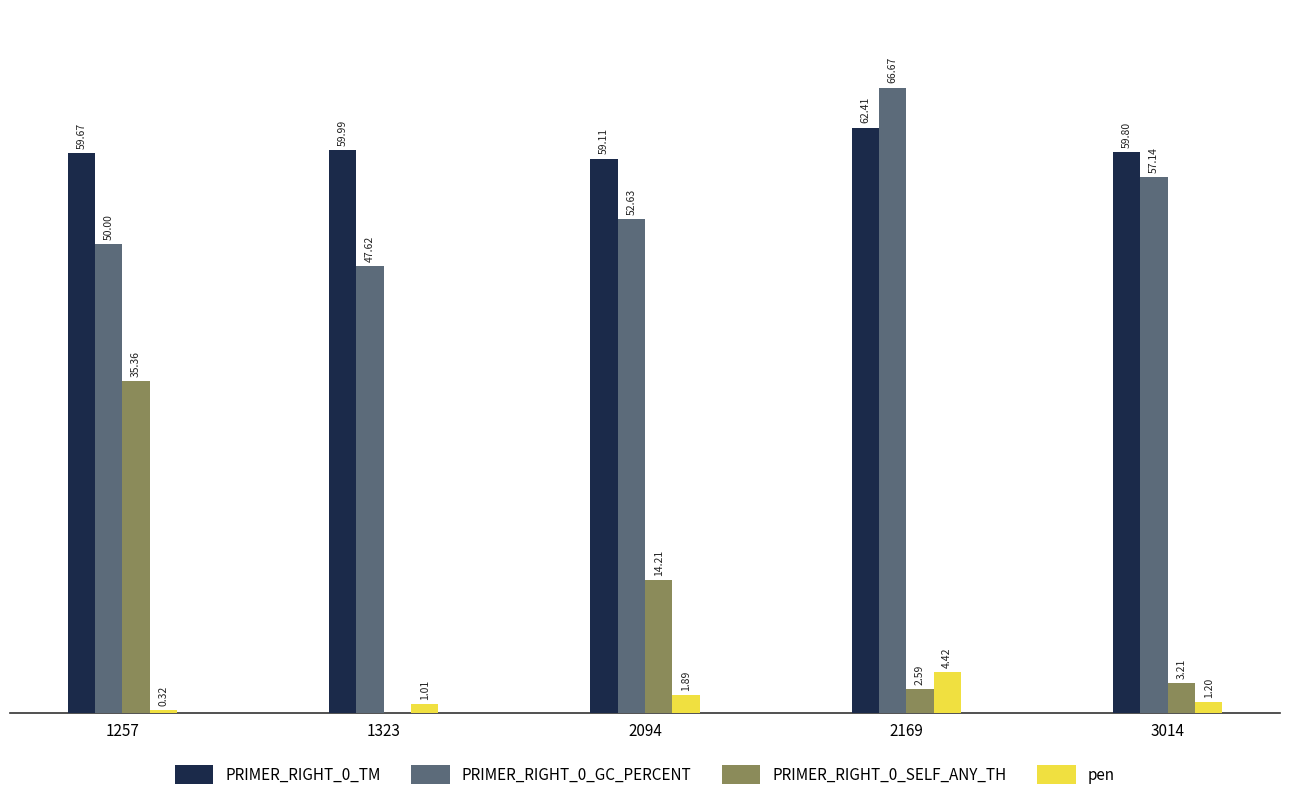

Which series changed the most between 2094 and 2169?

PRIMER_RIGHT_0_GC_PERCENT